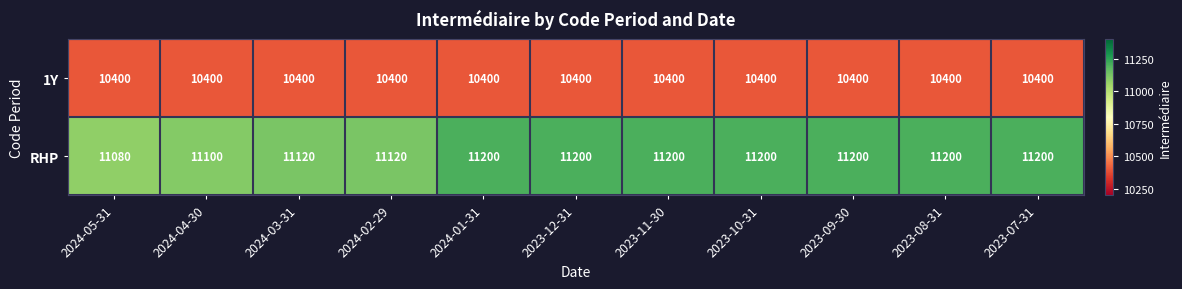

Reading left to right, list all the values displayed in this chart.

1Y: 10400	10400	10400	10400	10400	10400	10400	10400	10400	10400	10400
RHP: 11080	11100	11120	11120	11200	11200	11200	11200	11200	11200	11200